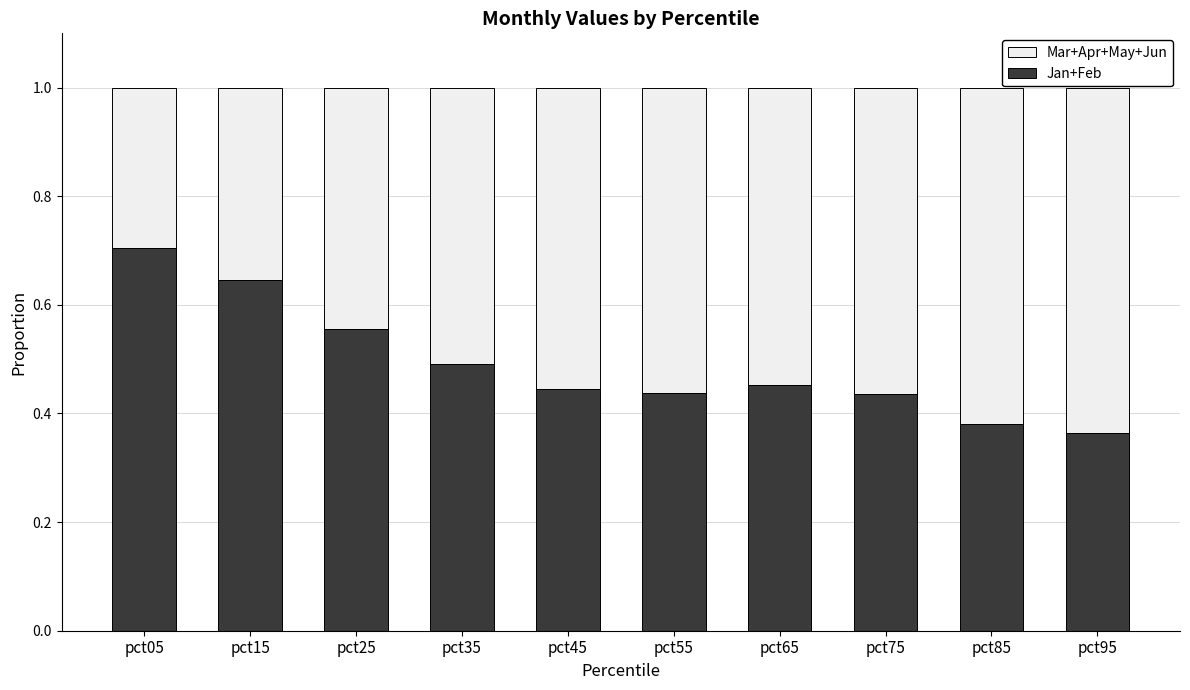

Count the Jan+Feb values in the range 0 to 1.

10